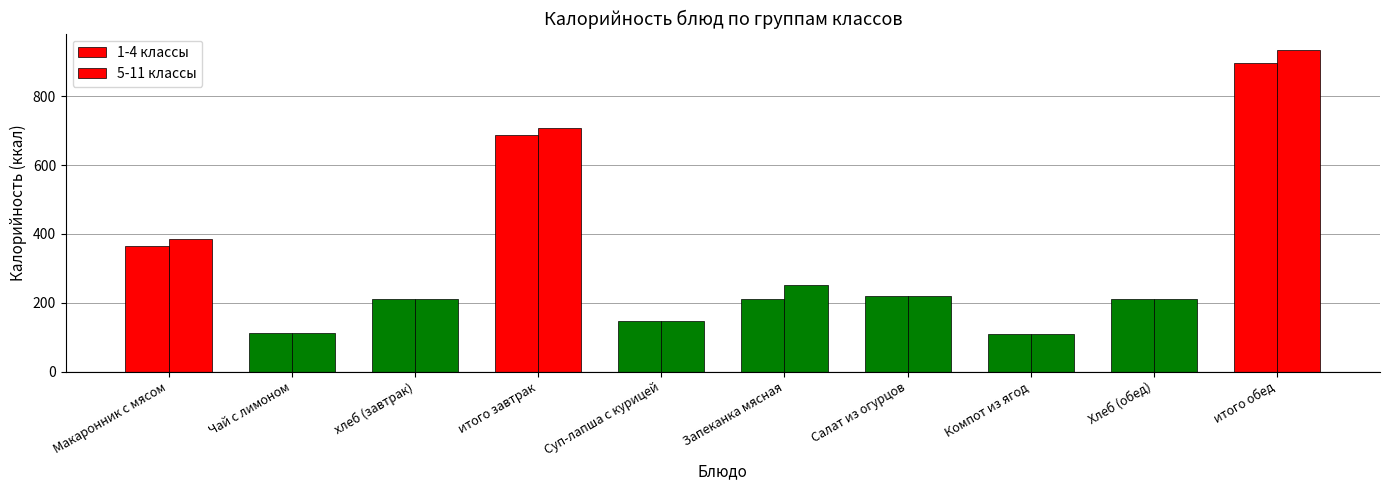

Where does the 5-11 классы series first go above 218?

Макаронник с мясом